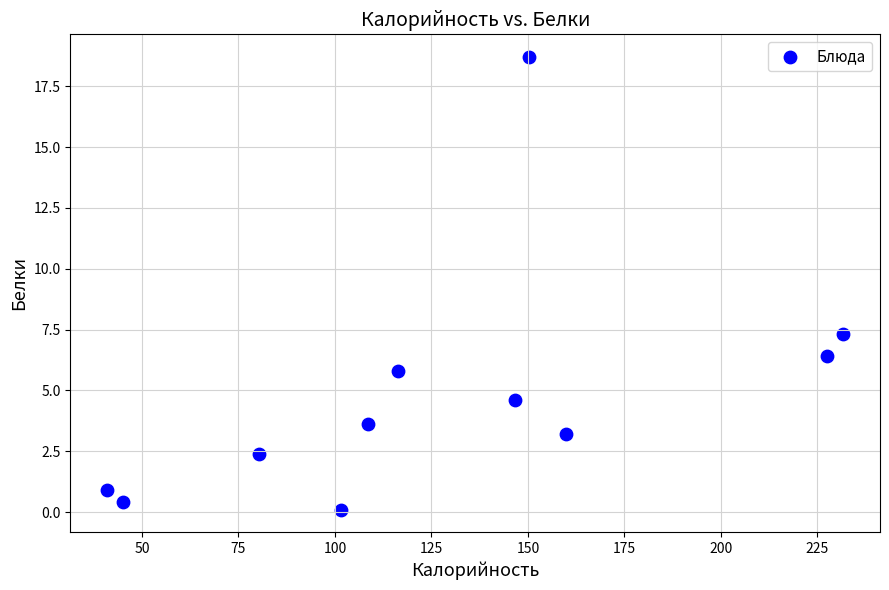

What Y value in the scatter plot is closest to 9?

7.3